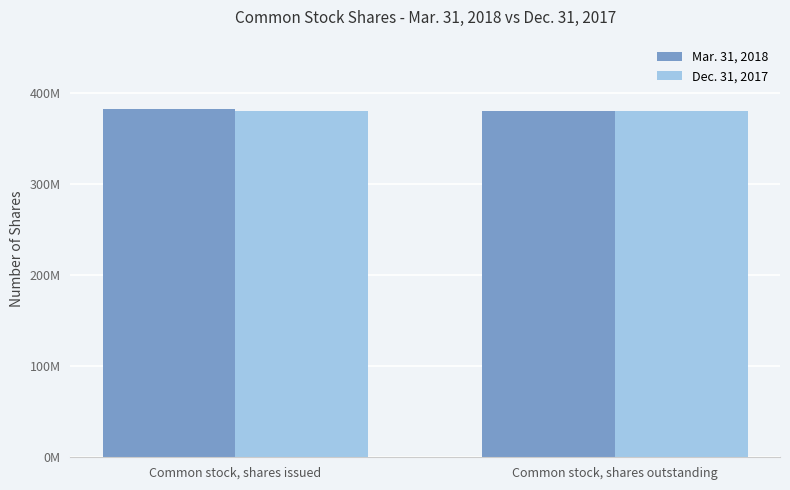

Are the bars grouped side by side (vs. stacked)?

Yes